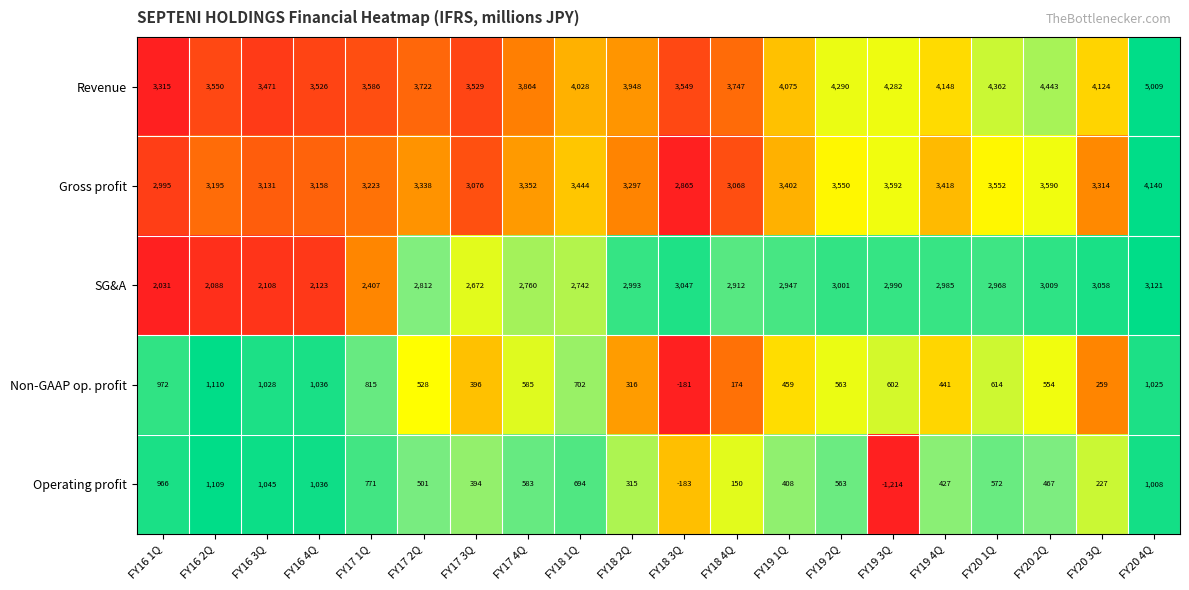

Which series changed the most between FY19 4Q and FY20 2Q?

Revenue